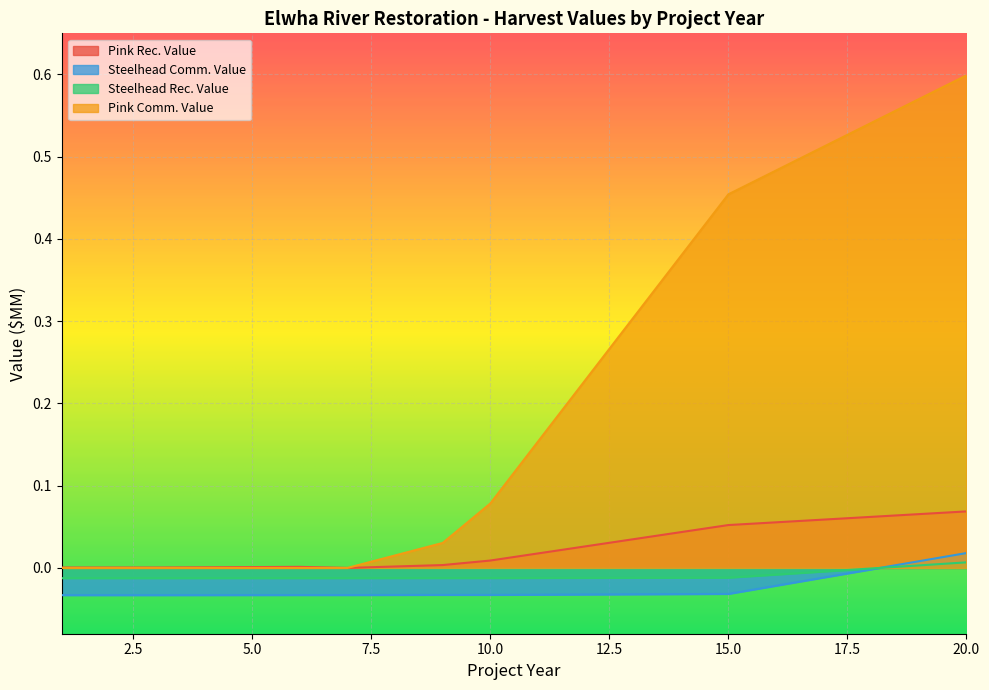

Which label corresponds to the largest value in the chart?

20.0